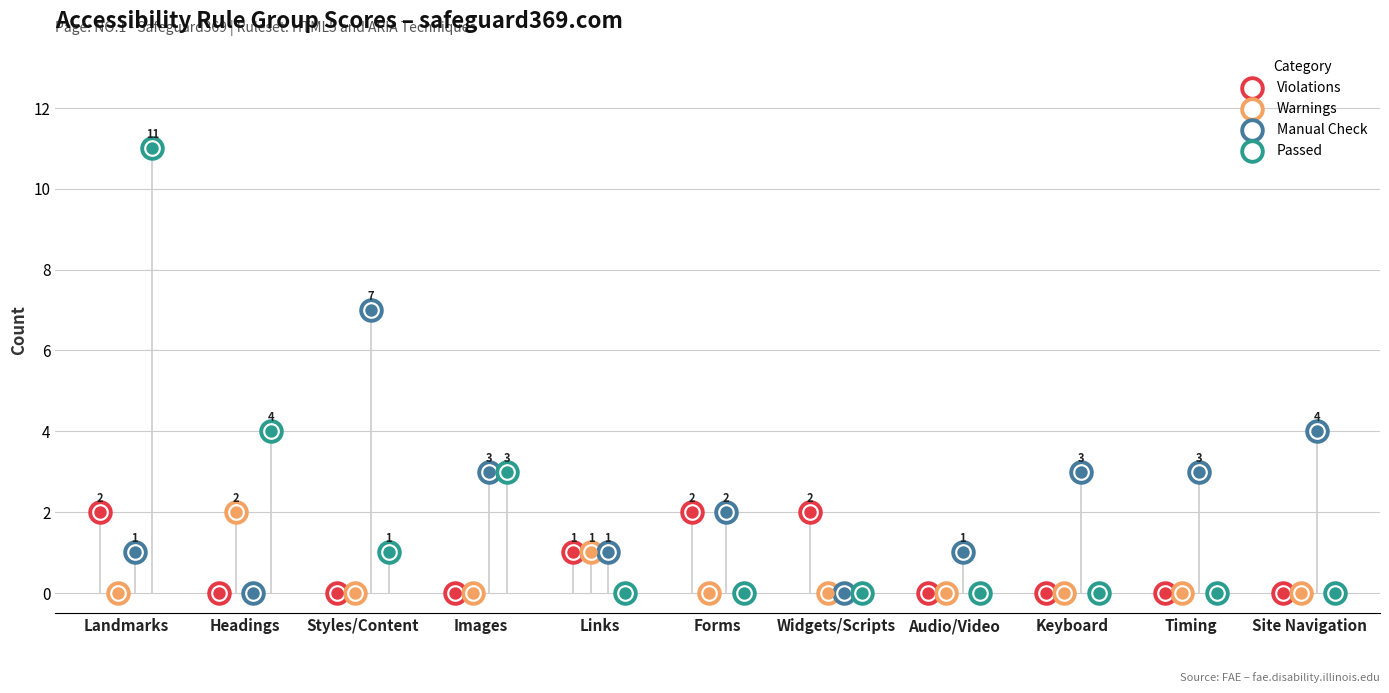

Which series has the largest total across all categories?

Manual Check